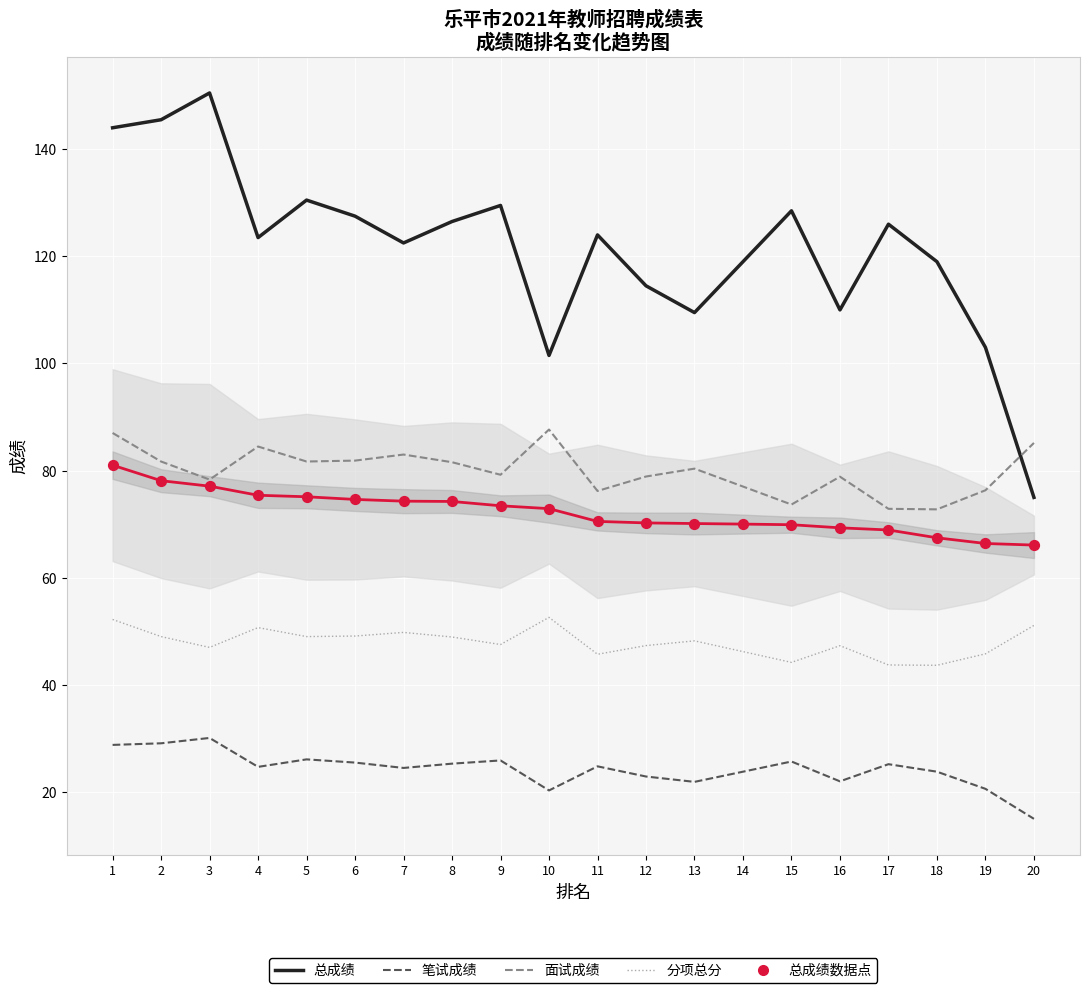

At which category is the sum across all series the highest?

1